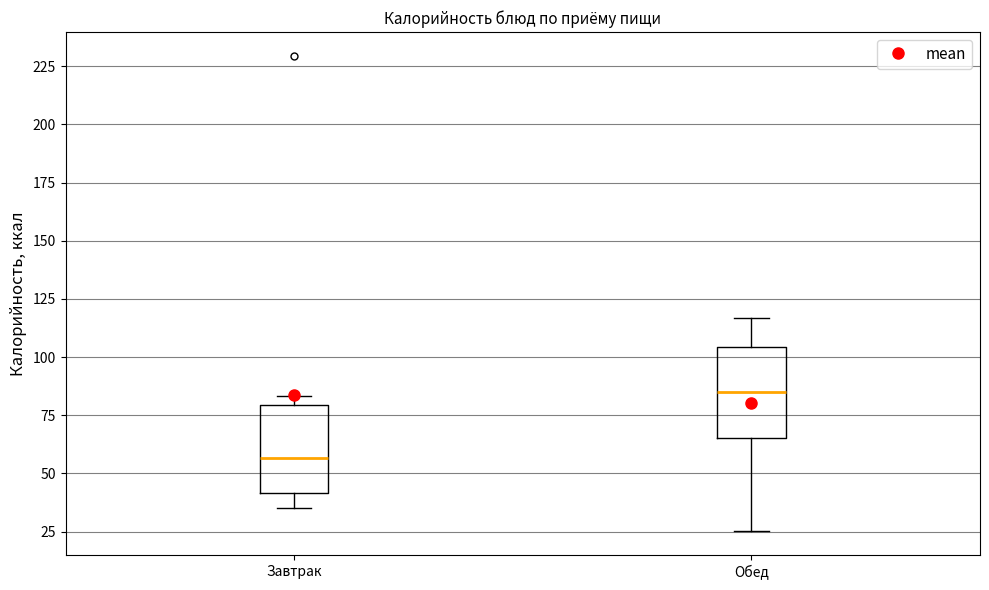

Which box has the highest median line?

Обед